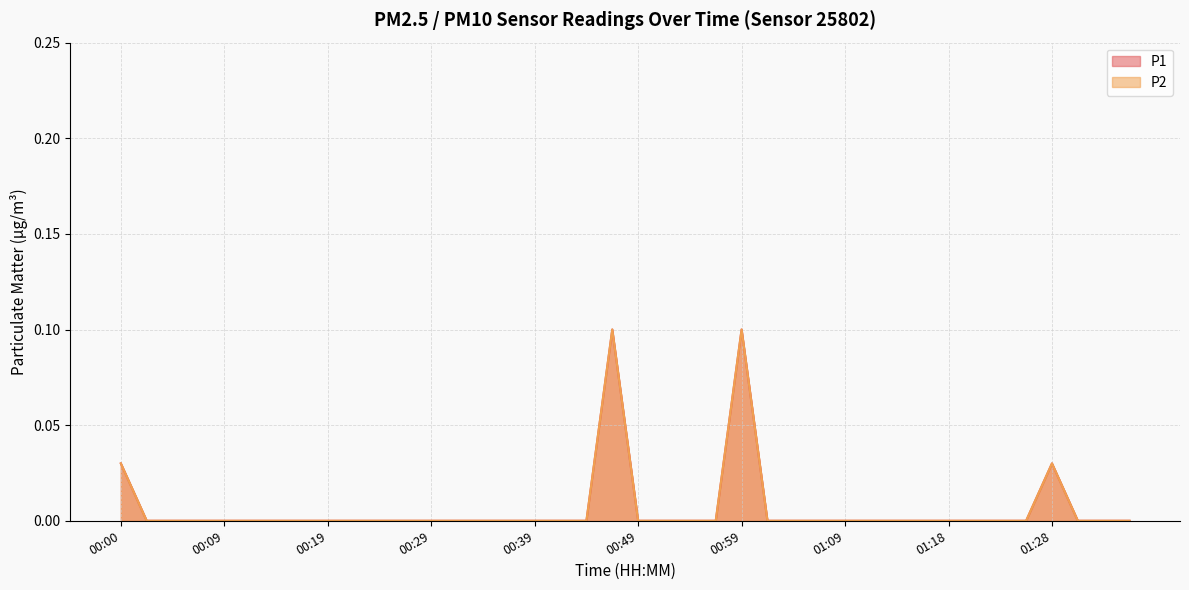

How many lines are shown in the chart?

2